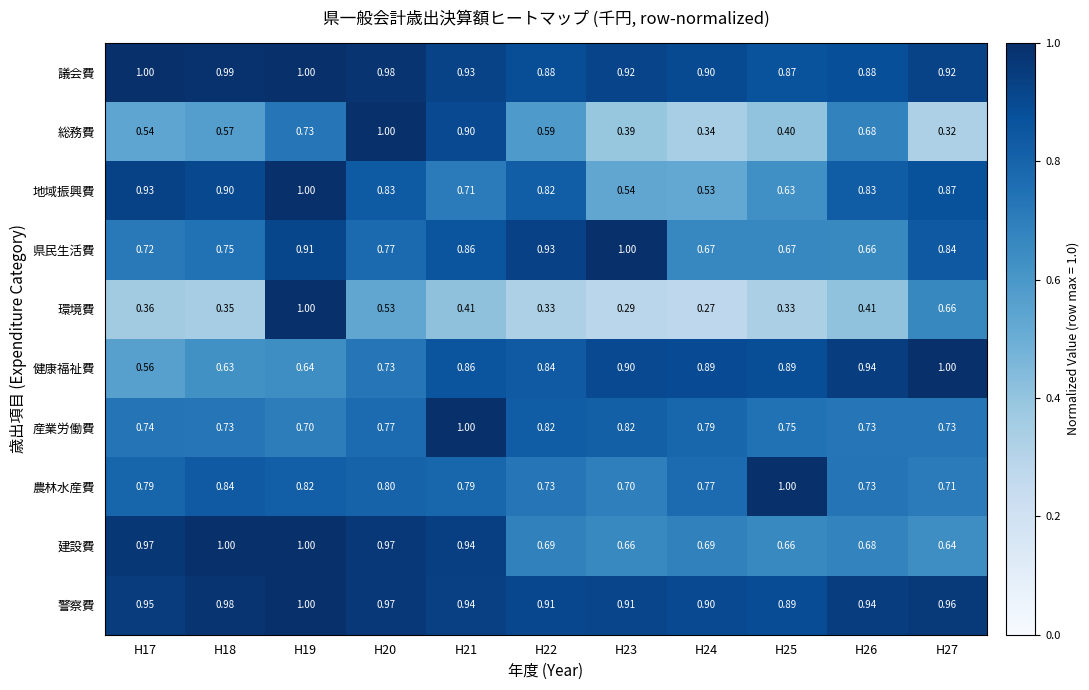

Rank the series at H17 from highest to lowest value.

議会費, 建設費, 警察費, 地域振興費, 農林水産費, 産業労働費, 県民生活費, 健康福祉費, 総務費, 環境費